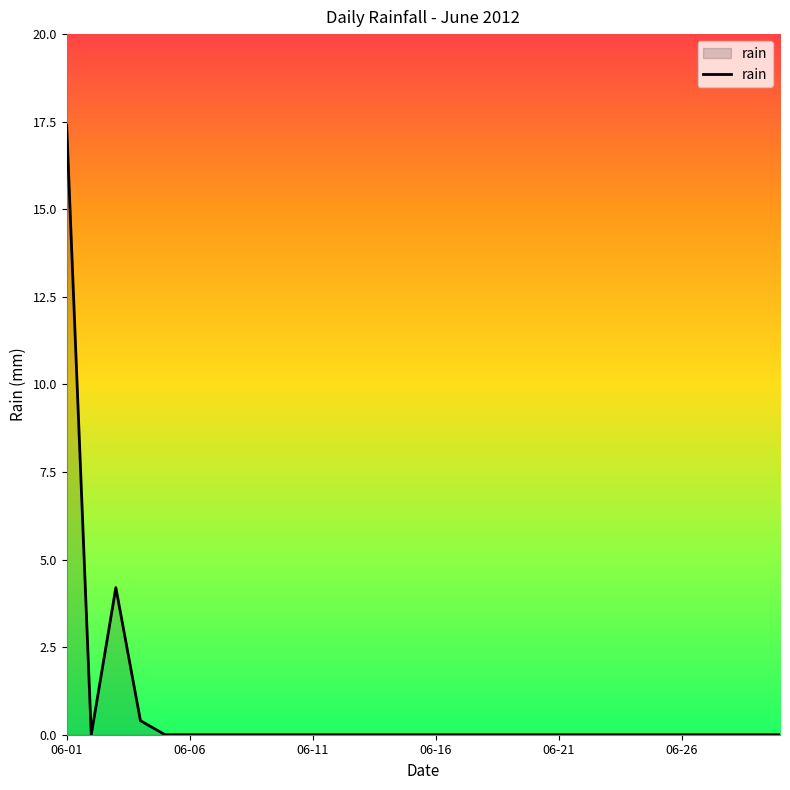

What is the sum of all values?

22.0